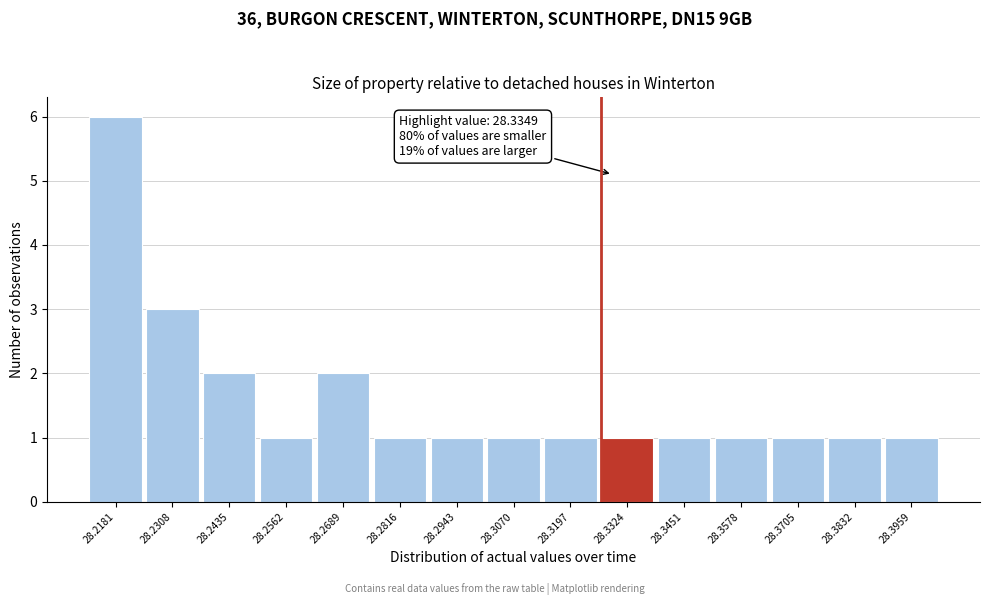

Reading left to right, what are all the values shown in this chart?

6	3	2	1	2	1	1	1	1	1	1	1	1	1	1